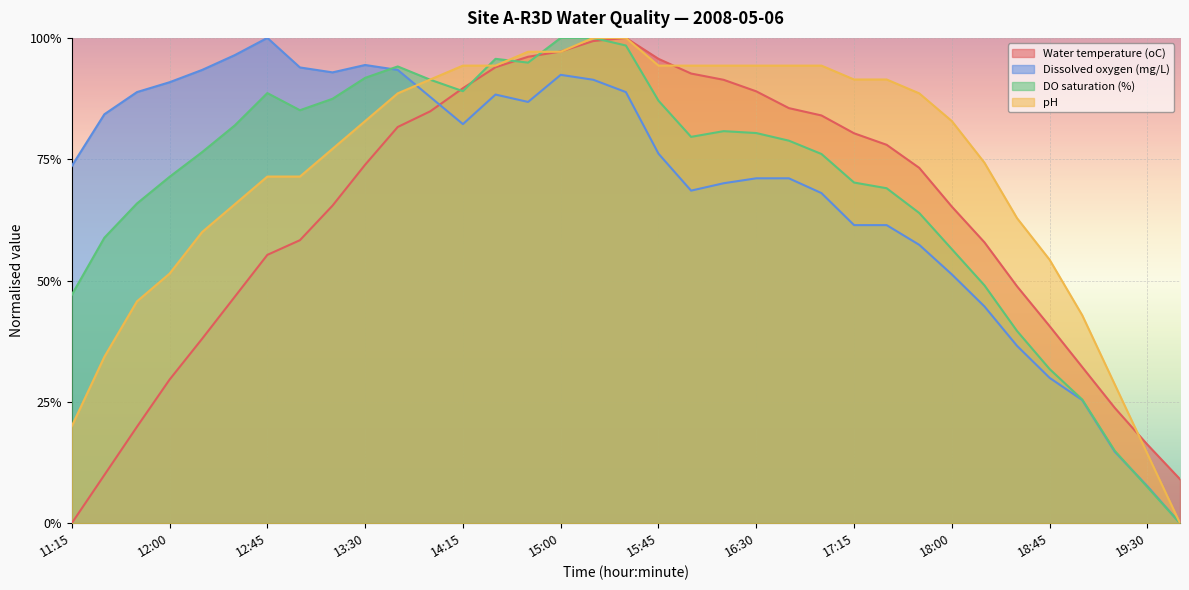

List the labels in order of DO saturation (%) value, largest first.

15:00, 15:15, 15:30, 14:30, 14:45, 13:45, 13:30, 14:00, 14:15, 12:45, 13:15, 15:45, 13:00, 12:30, 16:15, 16:30, 16:00, 16:45, 12:15, 17:00, 12:00, 17:15, 17:30, 11:45, 17:45, 11:30, 18:00, 18:15, 11:15, 18:30, 18:45, 19:00, 19:15, 19:30, 19:45